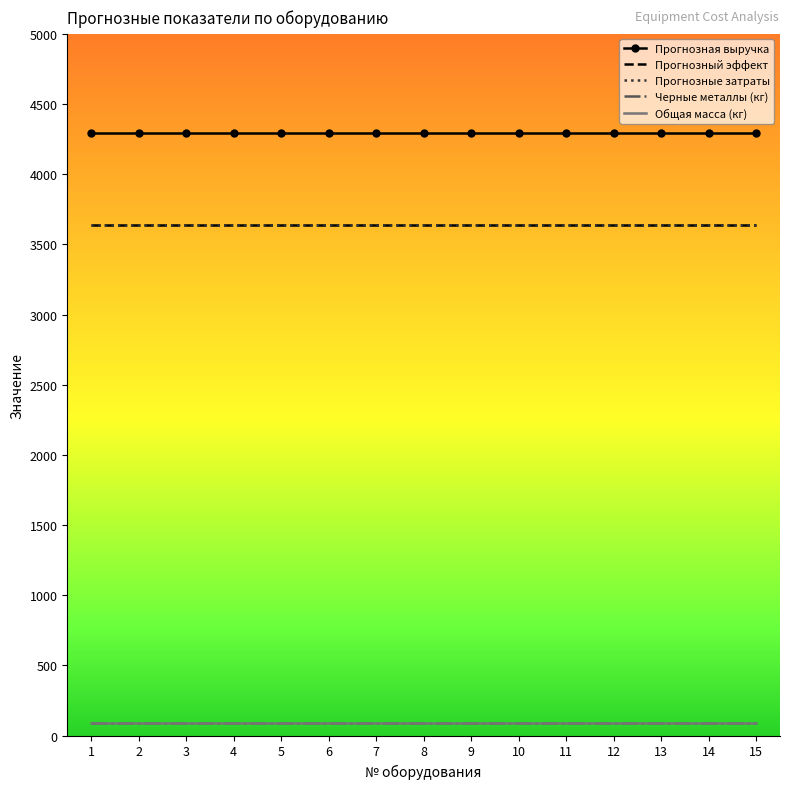

Is this an area chart (filled region under the line)?

No